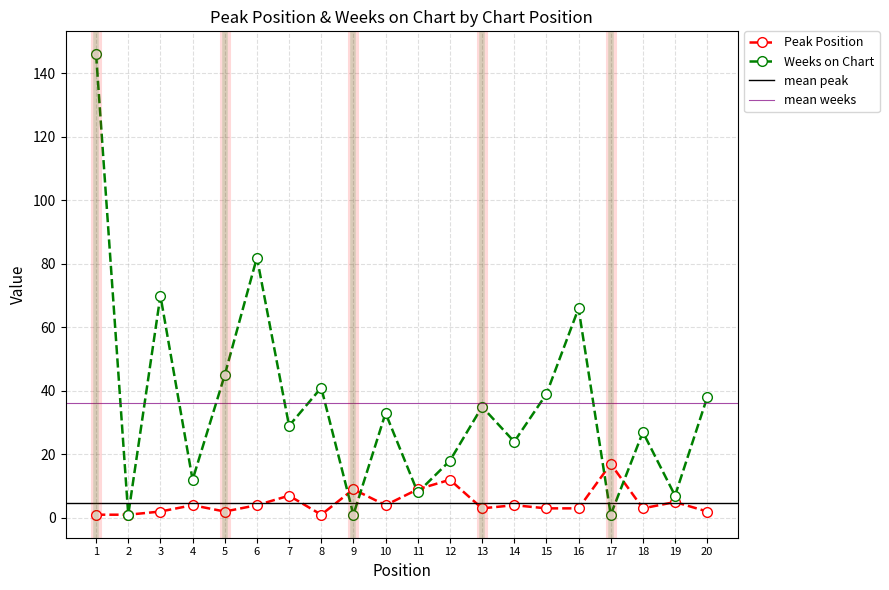

After their last crossing, which series has the higher values: Weeks on Chart or Peak Position?

Weeks on Chart